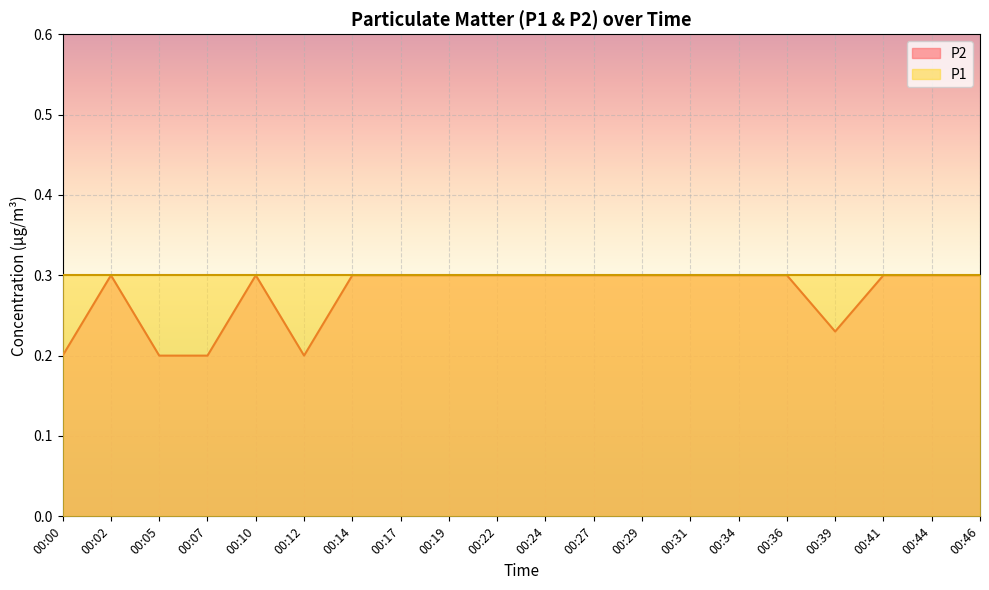

True or false: there are more than 0 points higher than both neighbors.

True